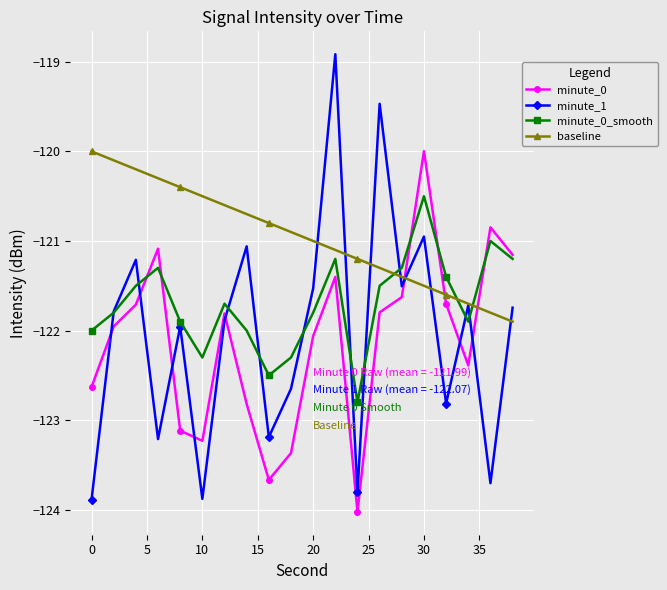

What is the value of the minute_0 point at the 12th from the left?

-121.4